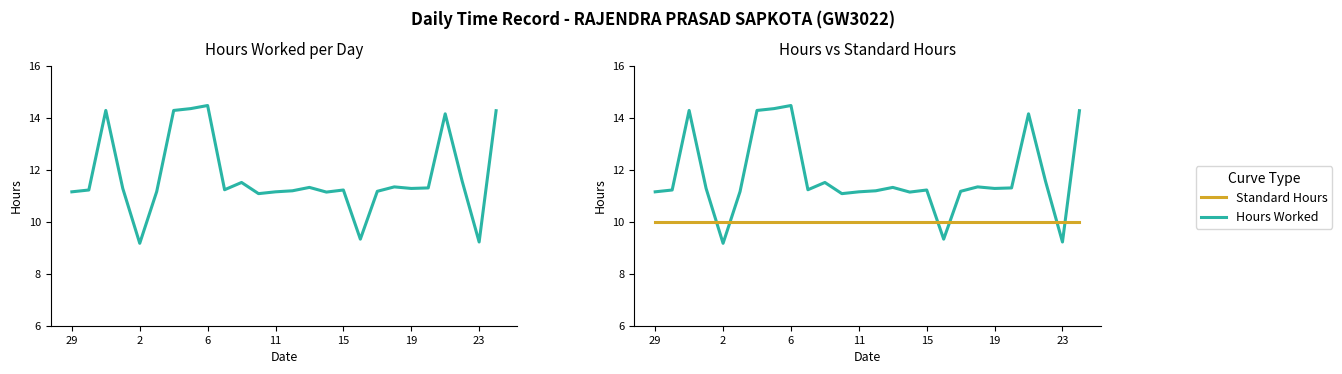

True or false: Standard Hours and Hours Worked intersect in this chart.

True